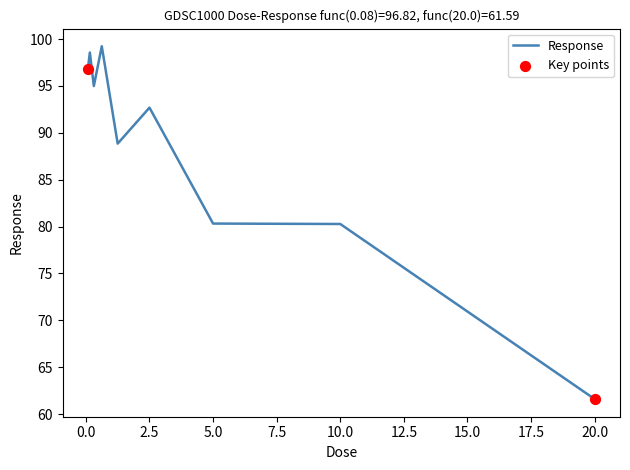

What is the smallest value displayed?

61.6